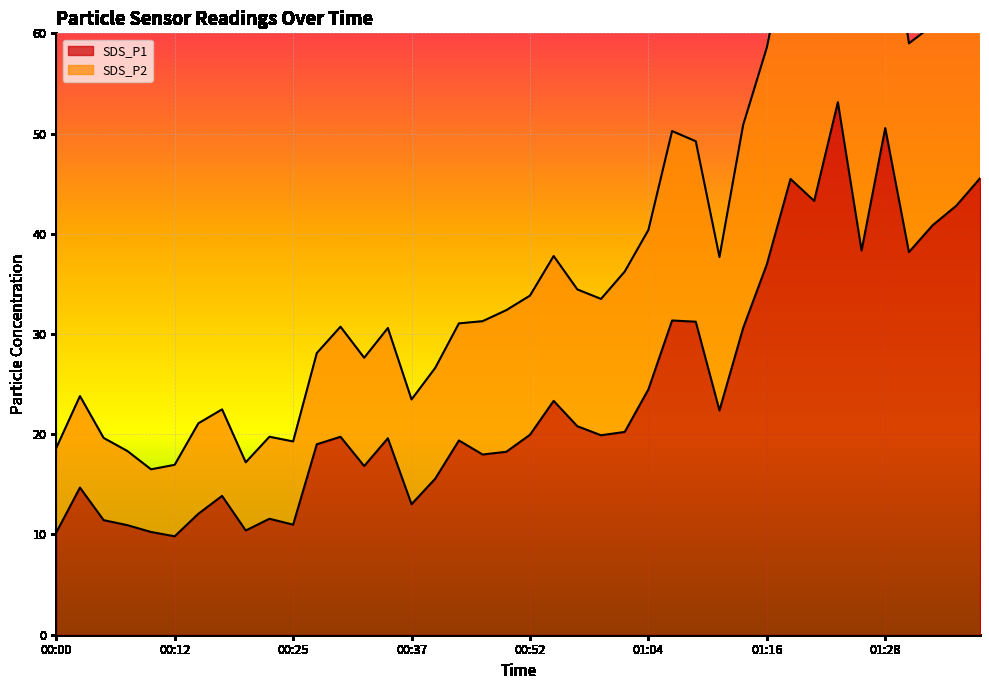

At which label does SDS_P2 first exceed 33?

00:52